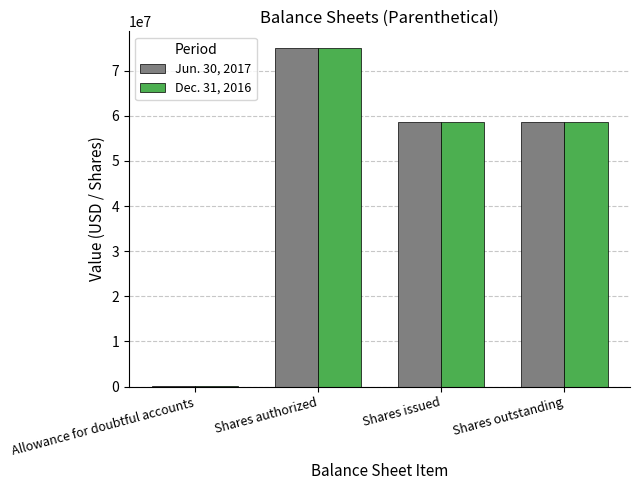

The Jun. 30, 2017 series shows 82831042 at Shares outstanding. True or false?

False